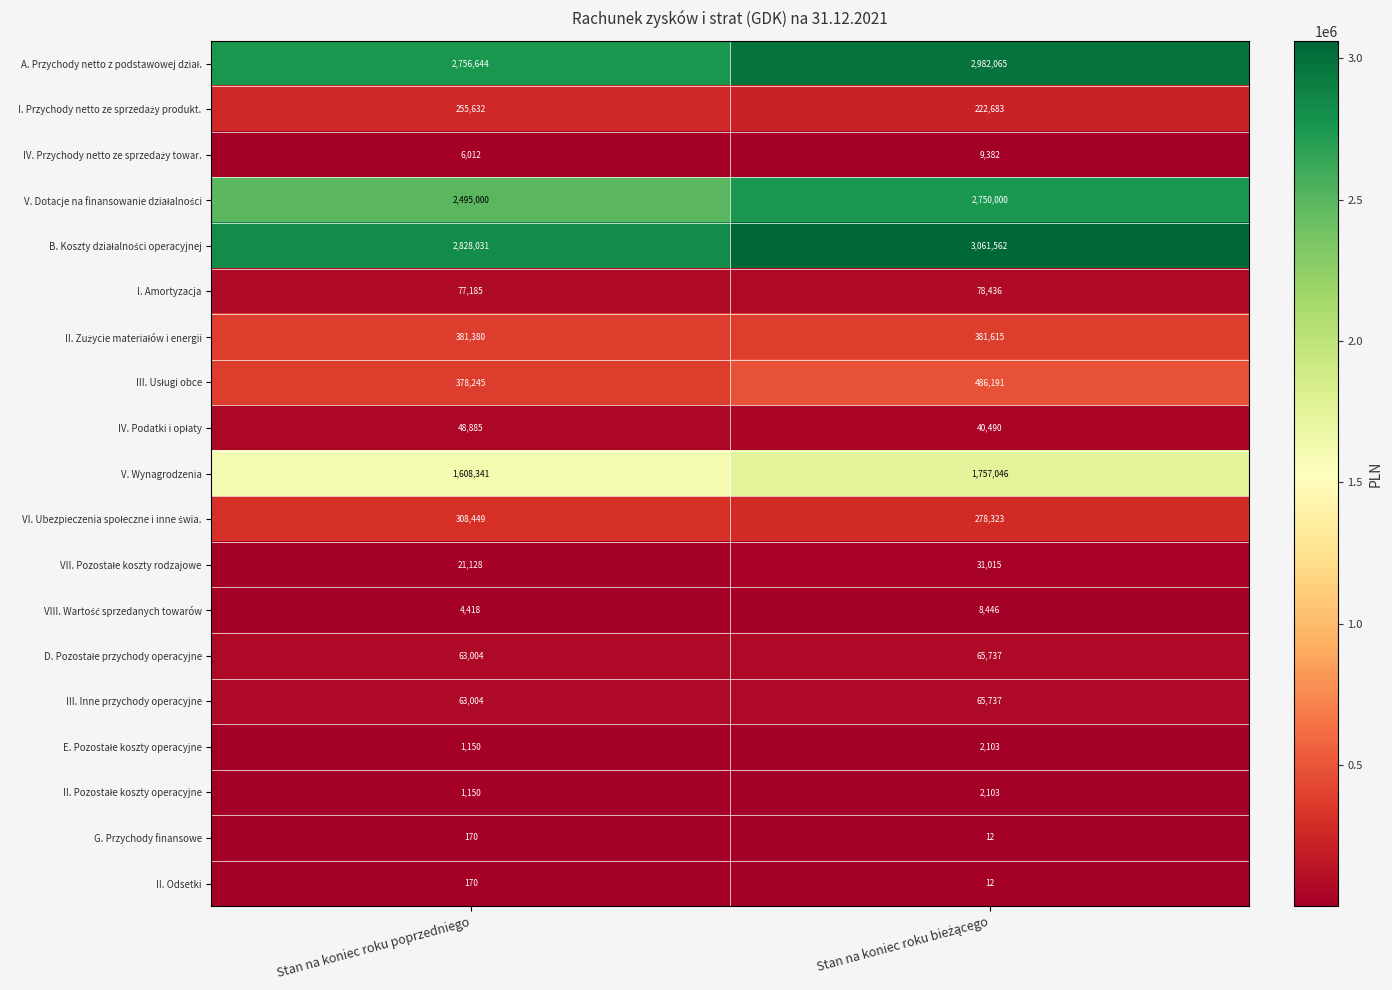

What is the sum of all II. Odsetki values?

182